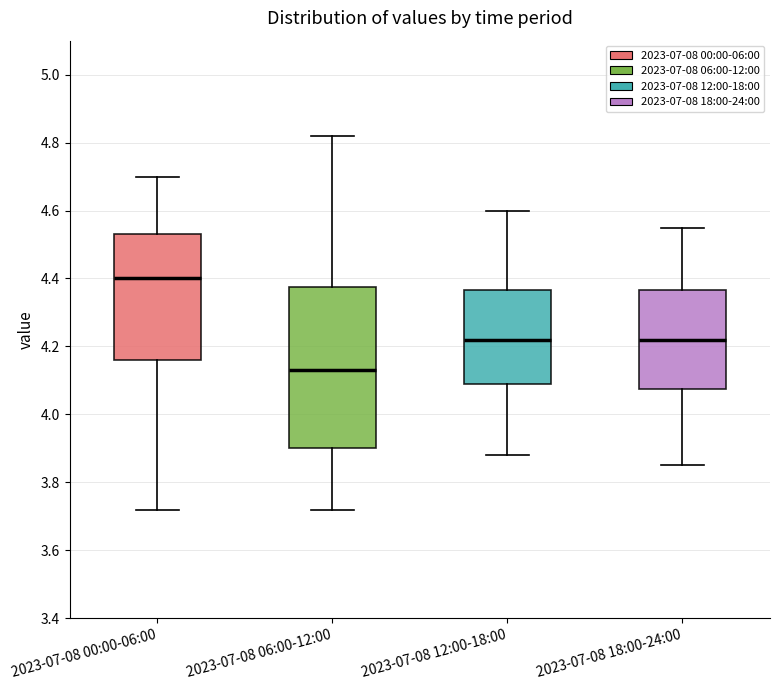

Reading left to right, read every box against the y-axis: the position of its median line, the range the box covers, and the ends of its whiskers. The values are not printed on the chart, so give them approximately, as read against the axis.

2023-07-08 00:00-06:00: median 4.40, box 4.16 to 4.54, whiskers 3.72 to 4.70
2023-07-08 06:00-12:00: median 4.14, box 3.90 to 4.38, whiskers 3.72 to 4.82
2023-07-08 12:00-18:00: median 4.22, box 4.10 to 4.36, whiskers 3.88 to 4.60
2023-07-08 18:00-24:00: median 4.22, box 4.08 to 4.36, whiskers 3.86 to 4.56